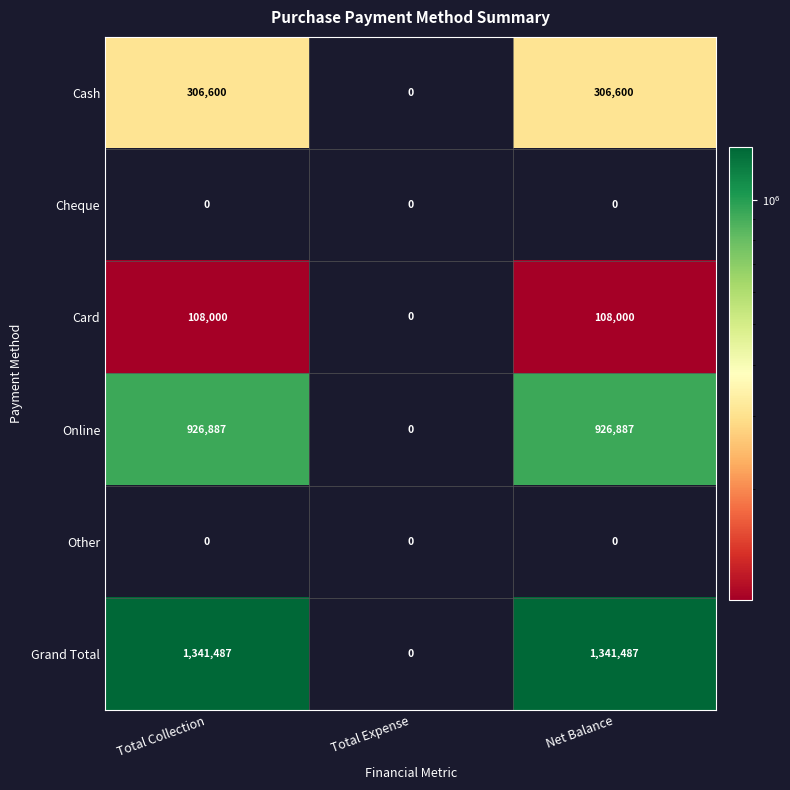

Which series has the largest range (max minus min)?

Grand Total